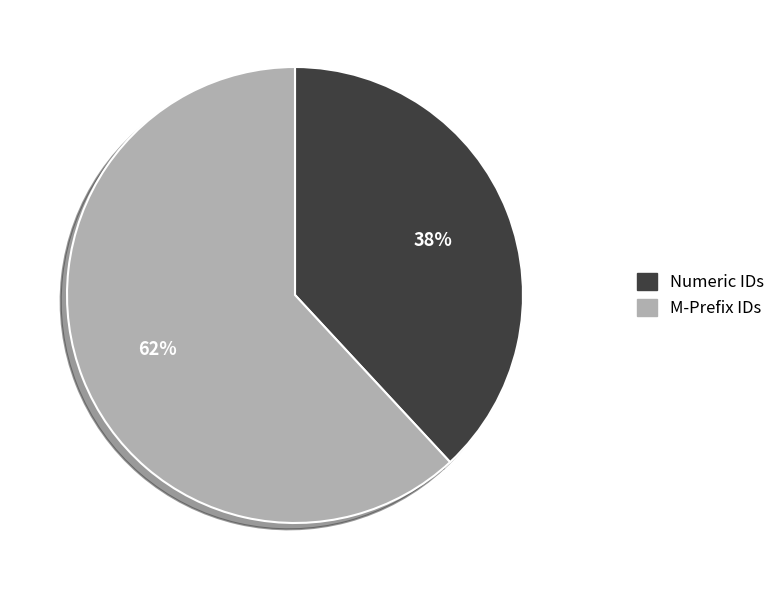

What is the smallest slice in the pie chart?

Numeric IDs